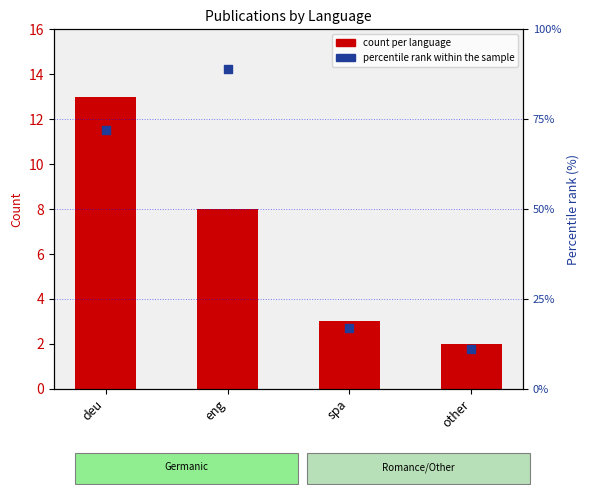

Which series contains the highest Y value?

percentile rank within the sample